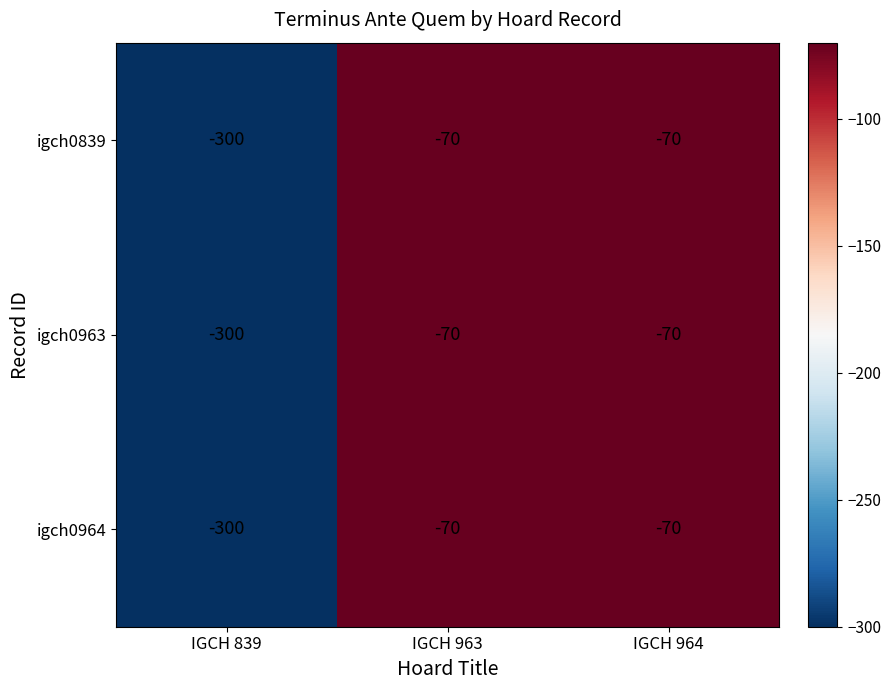

Which category has the lowest value in the igch0964 series?

IGCH 839